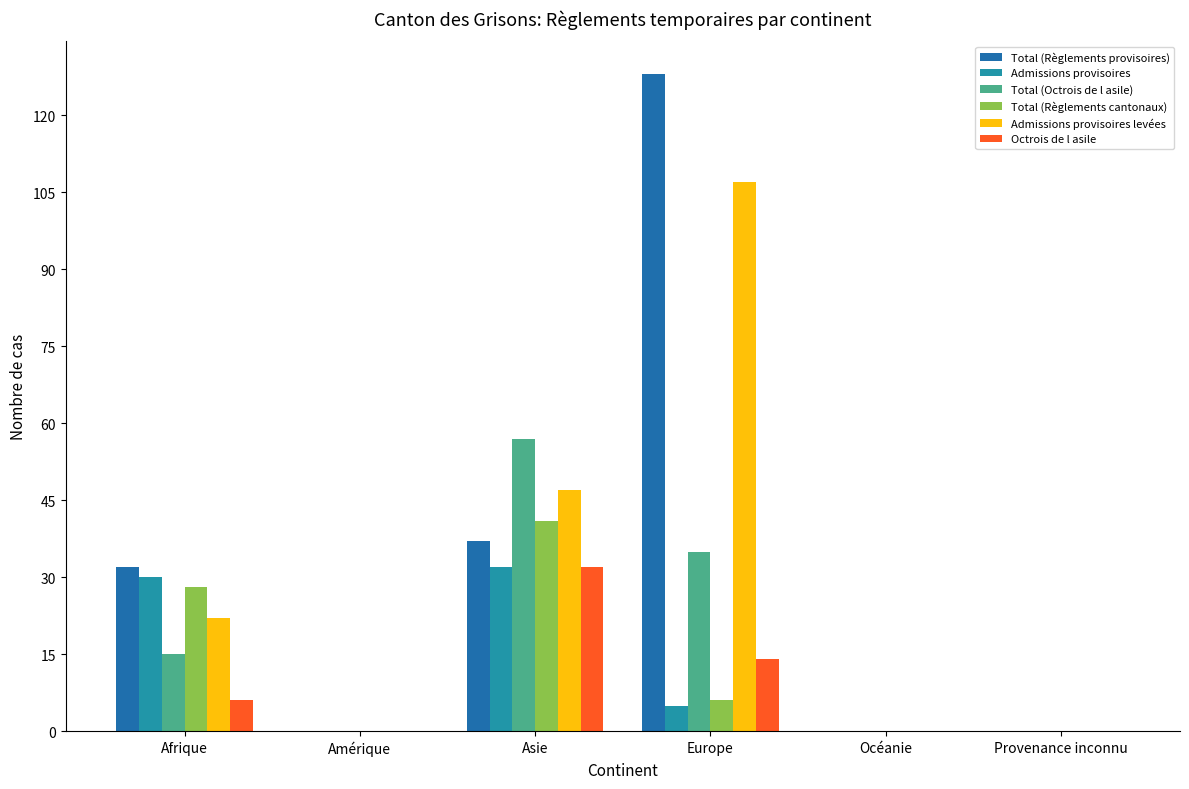

What position from the left is Amérique?

2